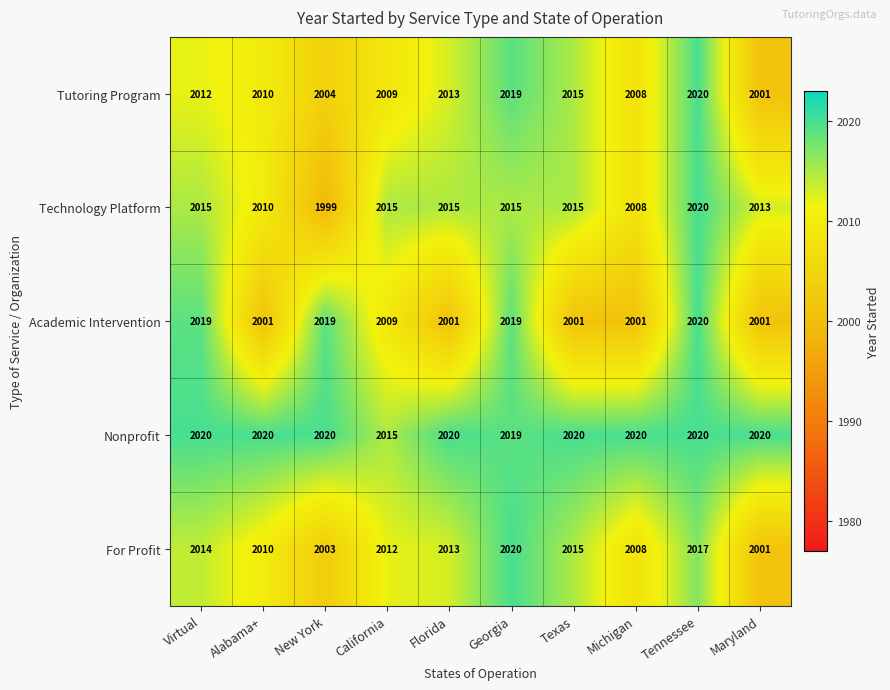

What is the smallest value displayed?

1999